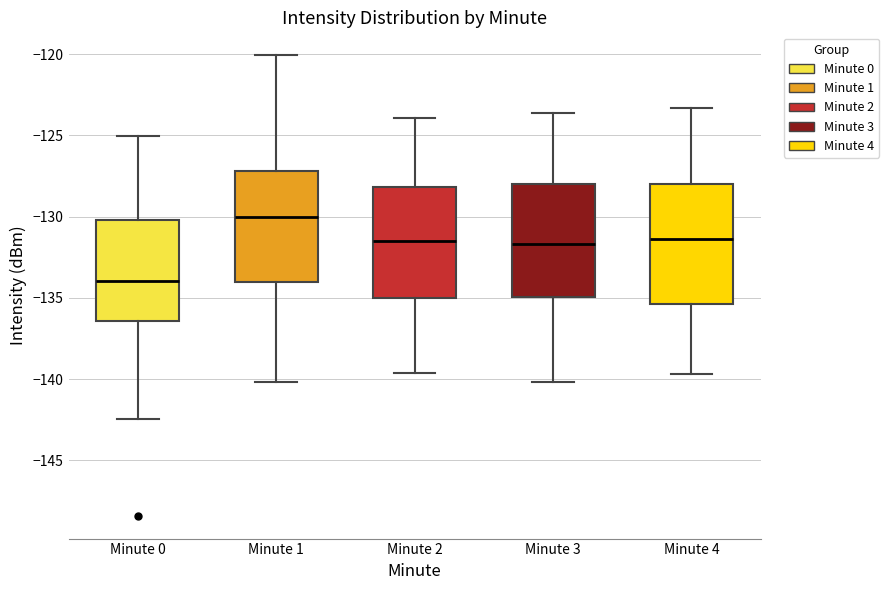

Which box has the lowest median line?

Minute 0